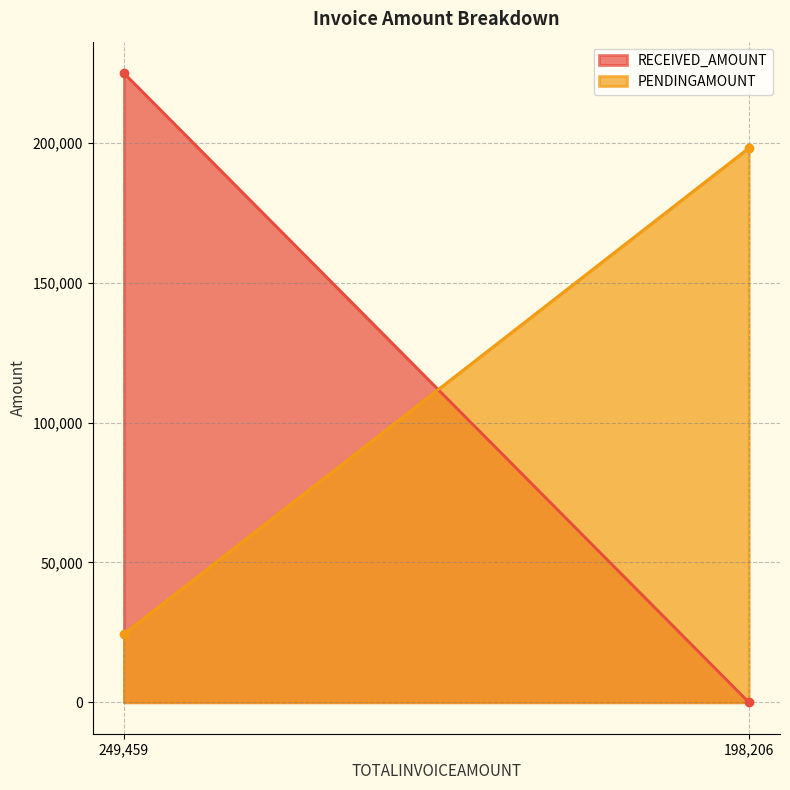

What is the sum of all RECEIVED_AMOUNT values?

225004